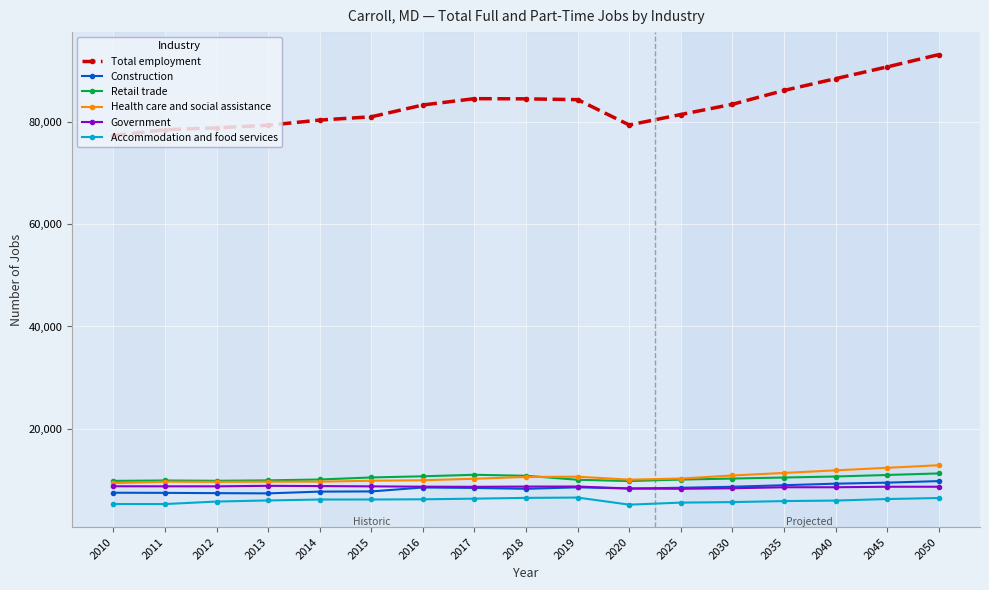

Is the value of Retail trade at 2018 greater than the value of Accommodation and food services at 2025?

Yes